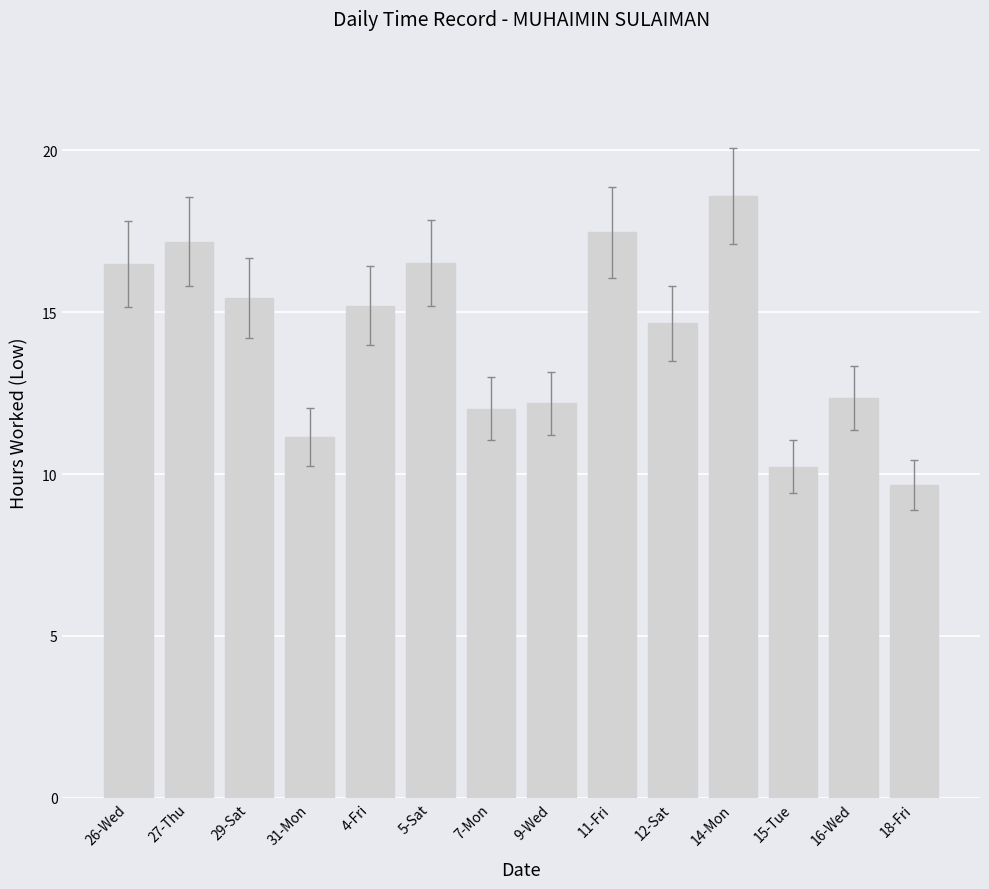

What is the difference between the maximum and minimum values?

8.9